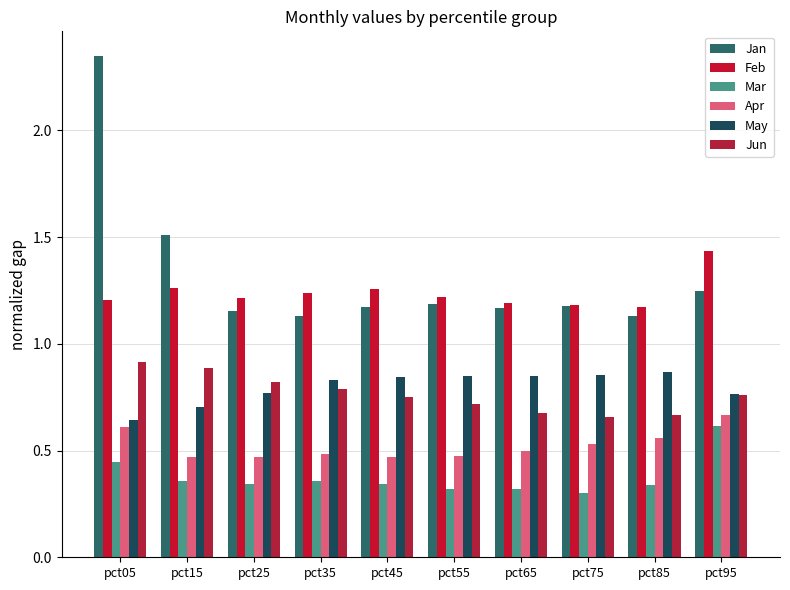

What is the value of the Feb bar at the 7th from the left?

1.2